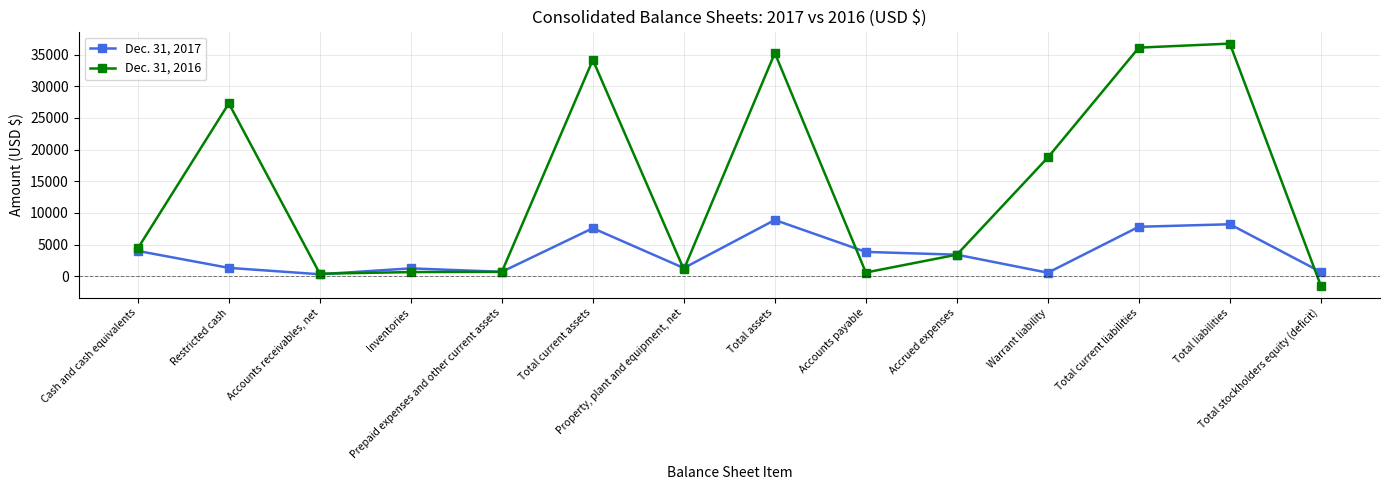

At which label does Dec. 31, 2017 first exceed 3408?

Cash and cash equivalents